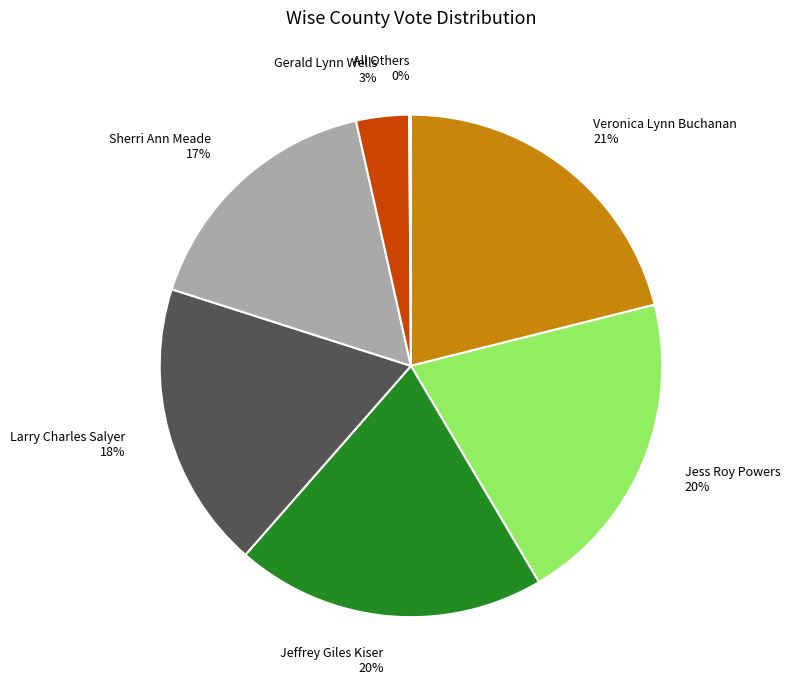

Between Gerald Lynn Wells 3% and Sherri Ann Meade 17%, which is larger?

Sherri Ann Meade 17%